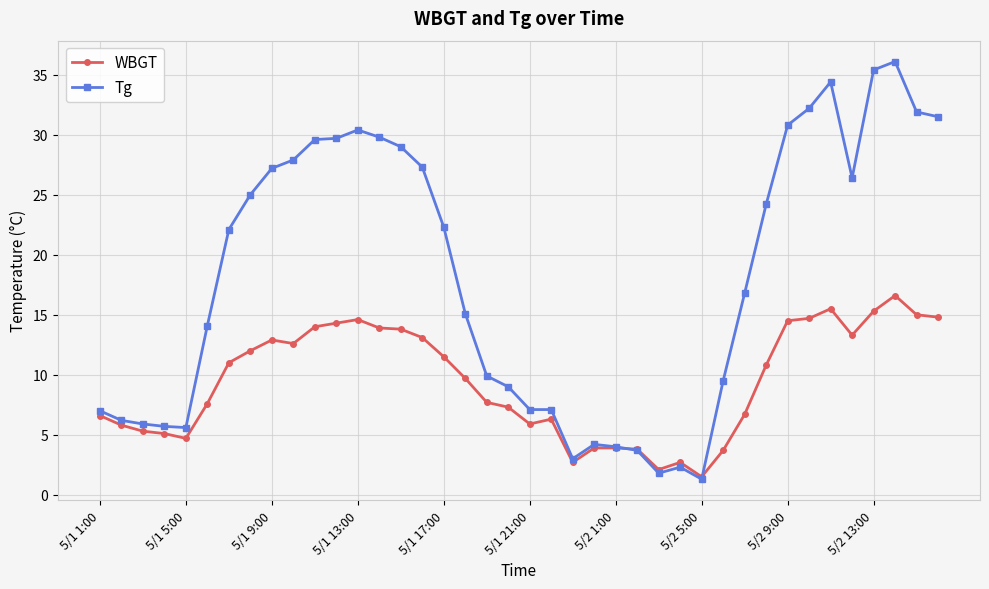

What is the value of the Tg point at the 3rd from the left?

5.9